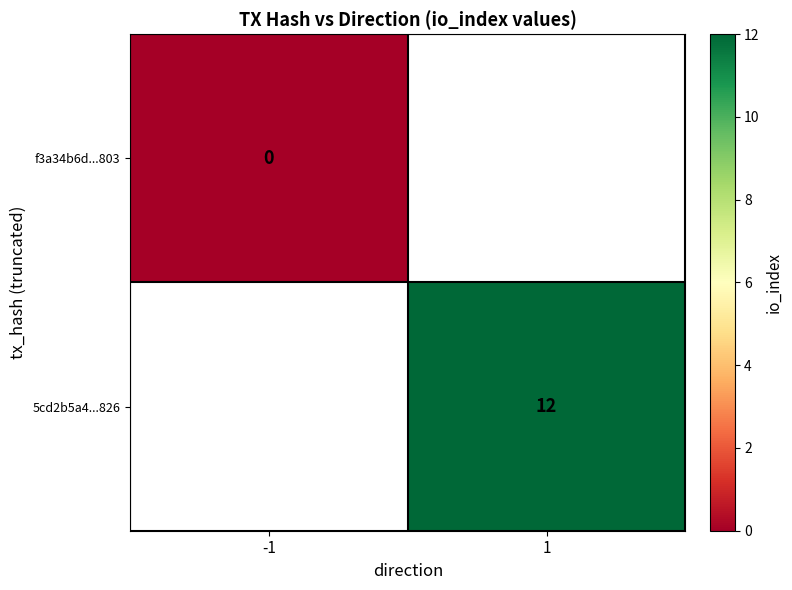

Which label corresponds to the largest value in the chart?

1